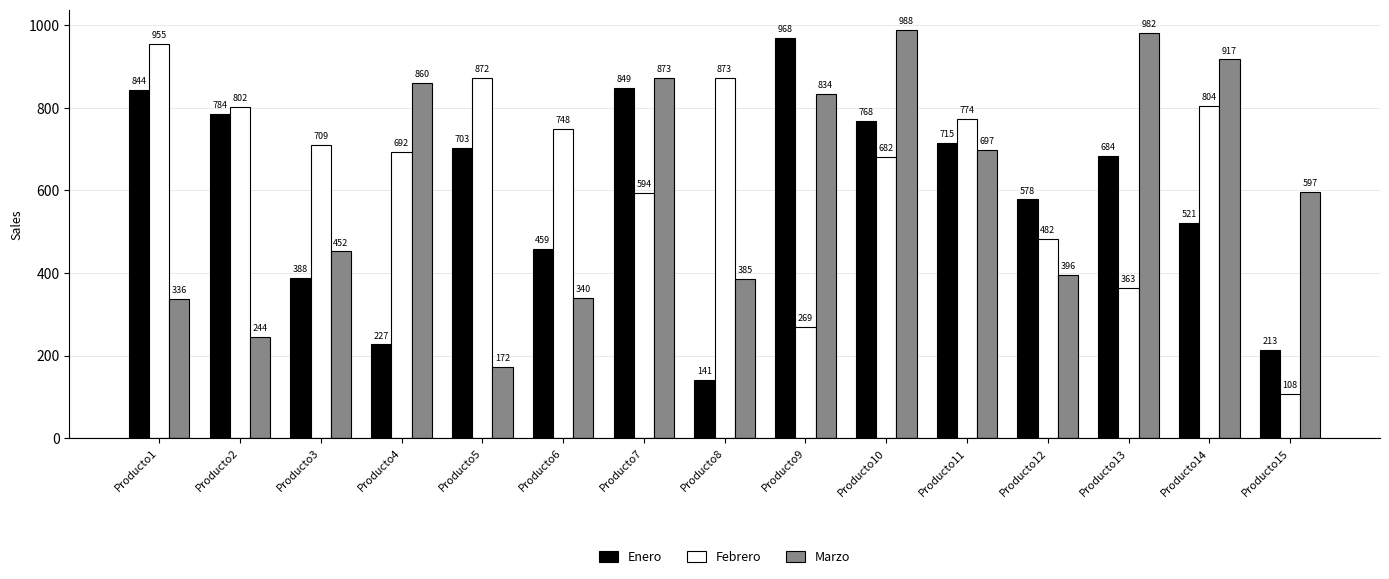

What is the value of the Febrero bar at the 9th from the left?

269